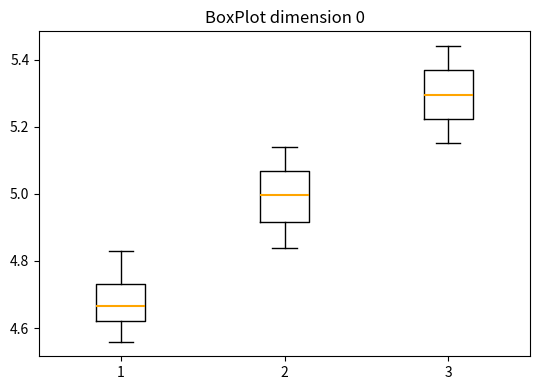

Reading left to right, read every box against the y-axis: the position of its median line, the range the box covers, and the ends of its whiskers. The values are not printed on the chart, so give them approximately, as read against the axis.

1: median 4.66, box 4.62 to 4.74, whiskers 4.56 to 4.84
2: median 5.00, box 4.92 to 5.06, whiskers 4.84 to 5.14
3: median 5.30, box 5.22 to 5.36, whiskers 5.16 to 5.44